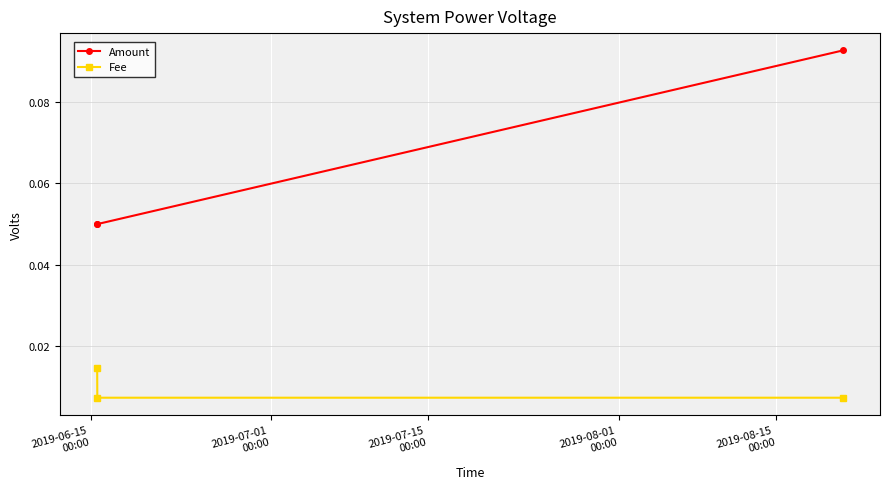

How many lines are shown in the chart?

2